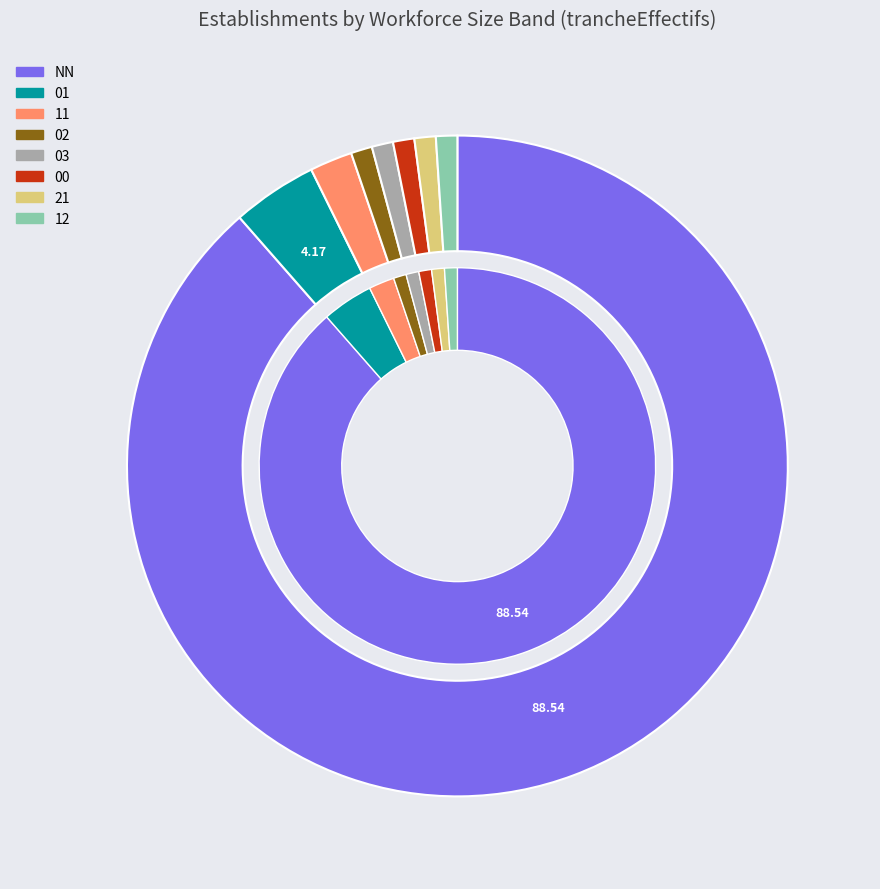

Between NN and 12, which is larger?

NN